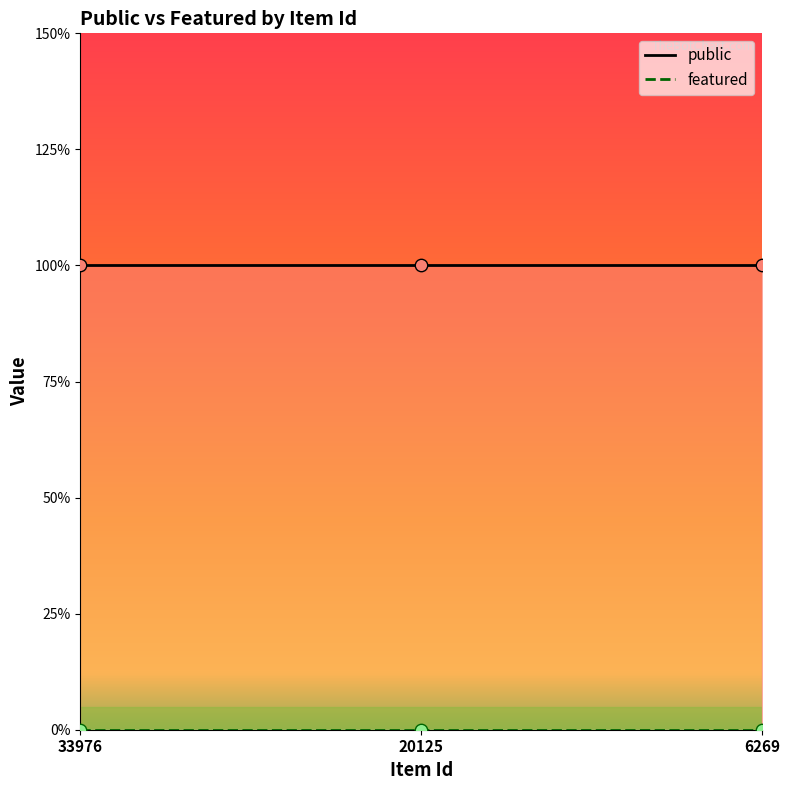

What are all the series names shown in the legend?

public, featured